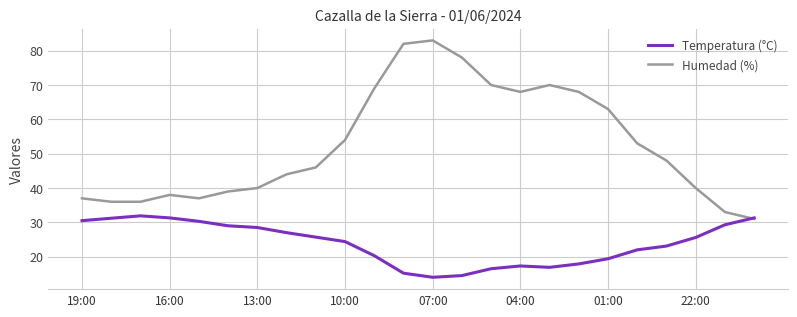

Rank the series by their maximum value, from highest to lowest.

Humedad (%), Temperatura (°C)